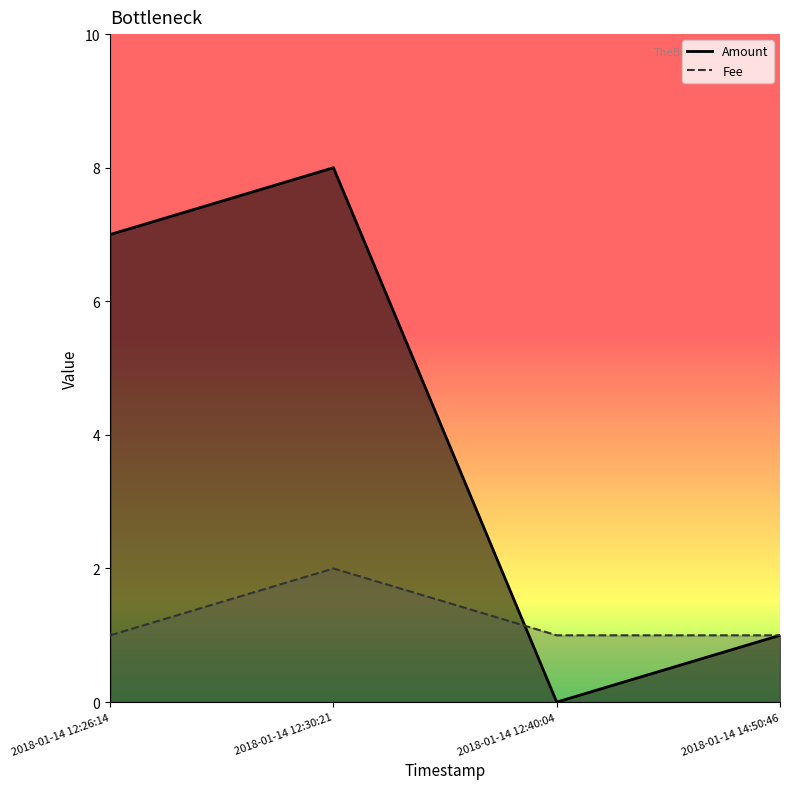

Is it true that Fee equals 0 at 2018-01-14 14:50:46?

False